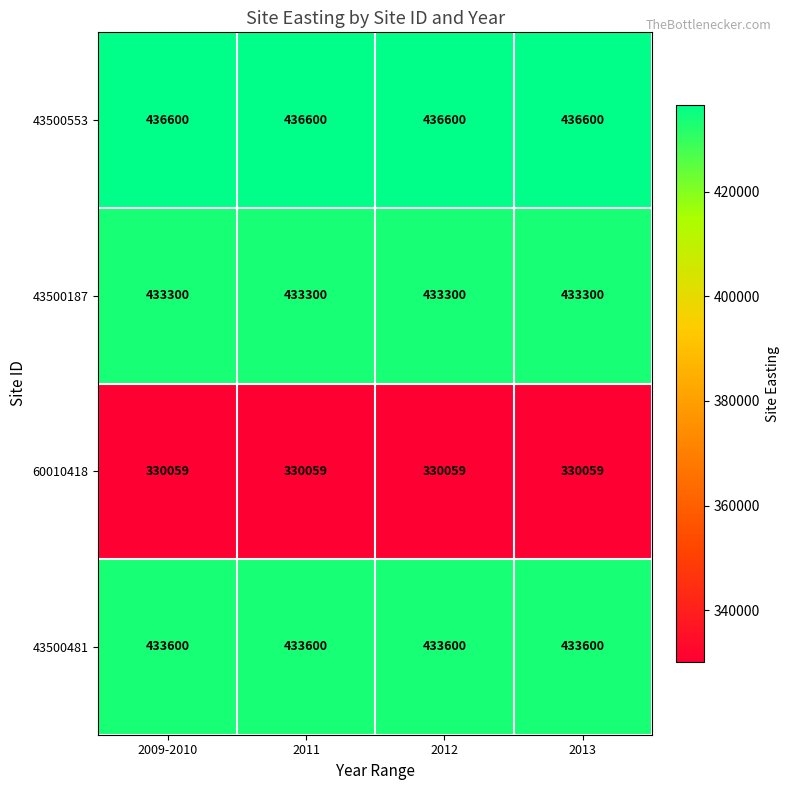

What is the smallest value displayed?

330059